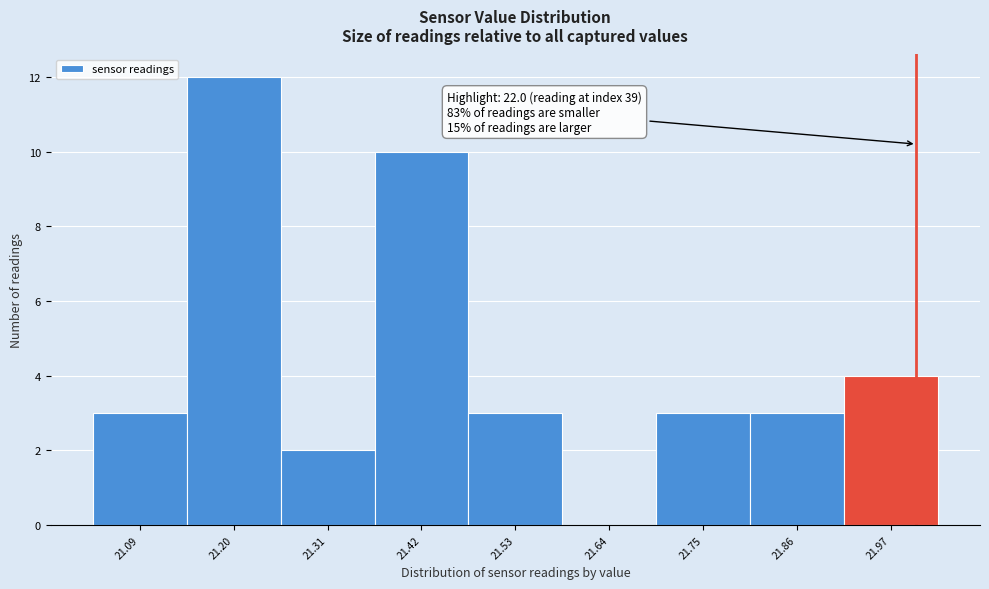

Which range on the x-axis has the tallest bar?

21.145 to 21.255